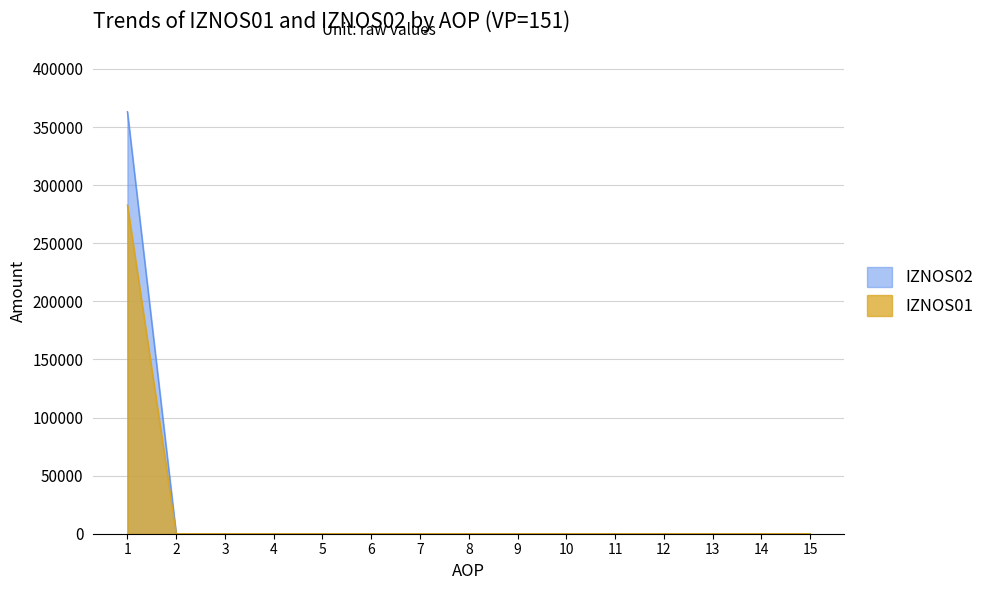

True or false: IZNOS04 and IZNOS03 intersect in this chart.

False